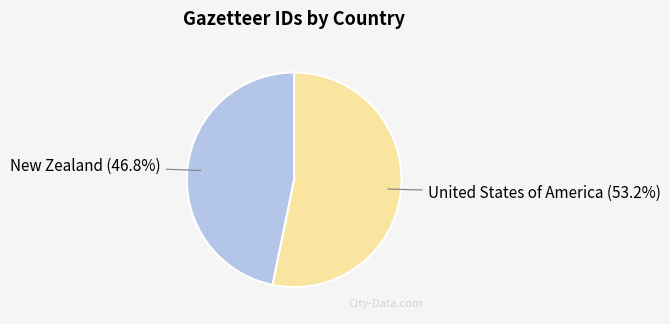

Is there a majority slice in this chart?

Yes